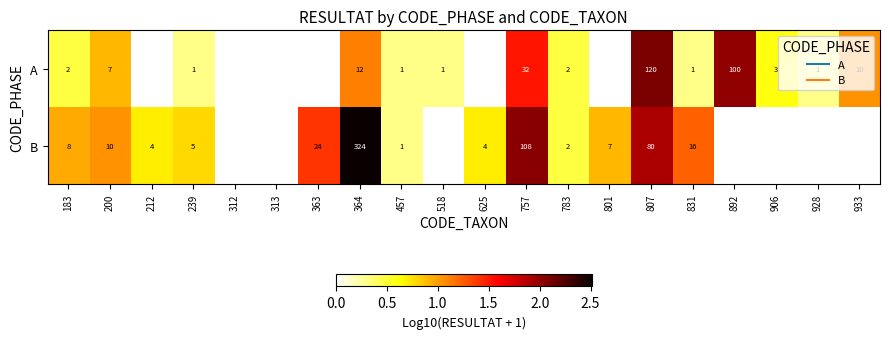

At how many categories does at least one series exceed 0?

18